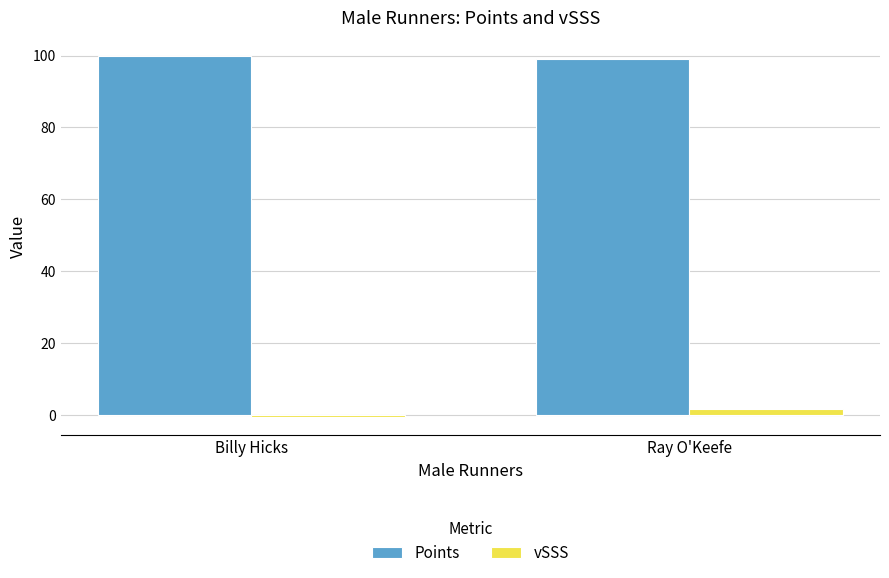

Is it true that vSSS equals 1.6 at Ray O'Keefe?

True